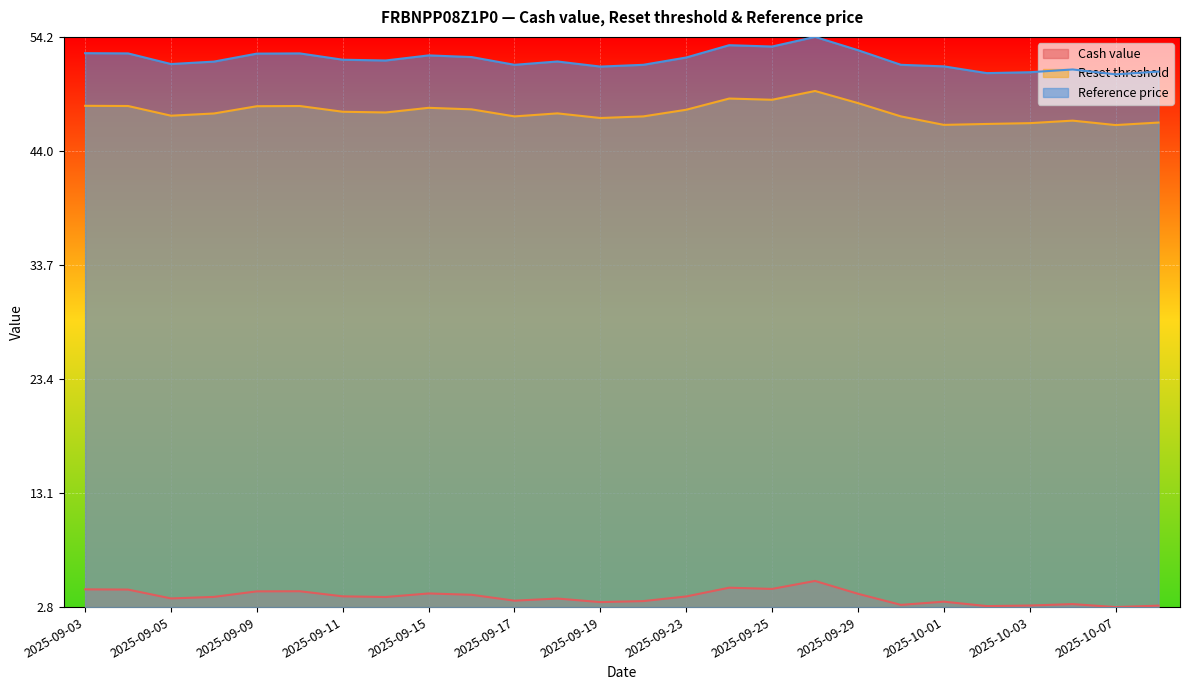

Which series has the widest spread of values?

Reference price